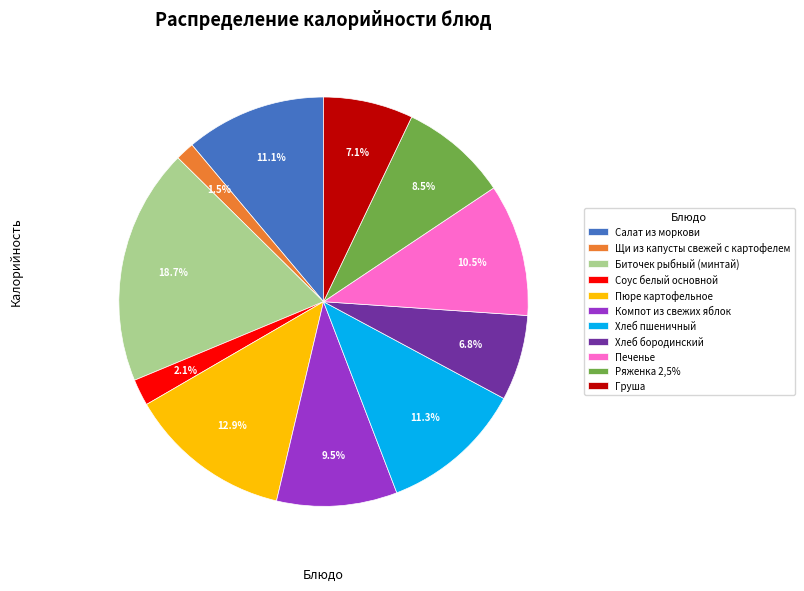

What is the ratio of the value at Хлеб пшеничный to the value at Компот из свежих яблок?

1.2